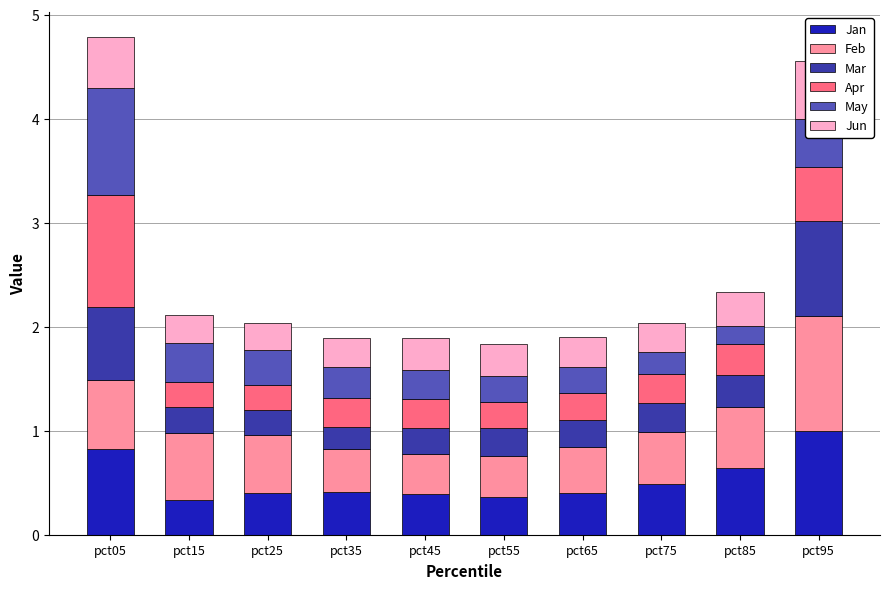

What is the lowest value of the Mar series?

0.2